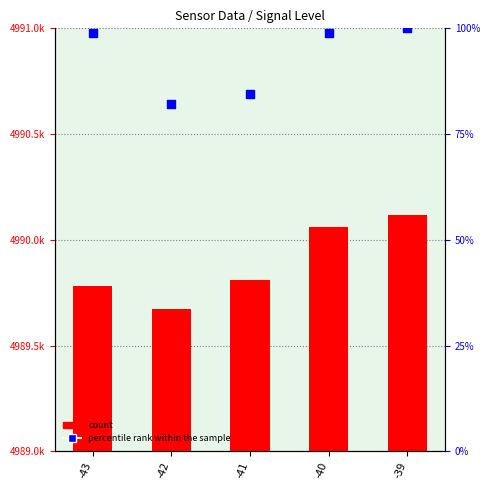

Which series reaches the maximum Y coordinate?

percentile rank within the sample